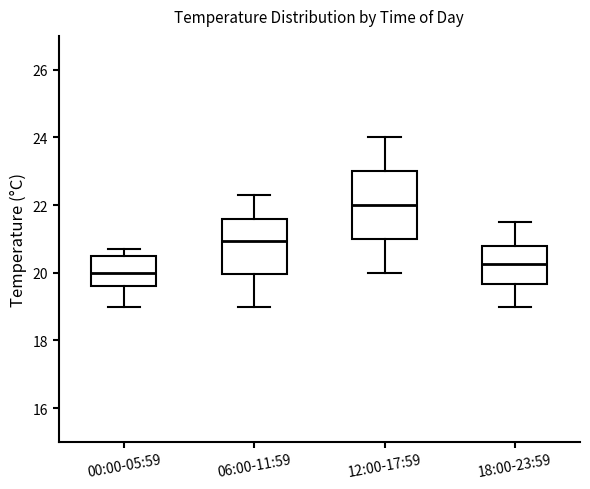

Where does the lower whisker of the box for 00:00-05:59 end on the y-axis? The values are not printed on the chart, so give them approximately, as read against the axis.

19.0